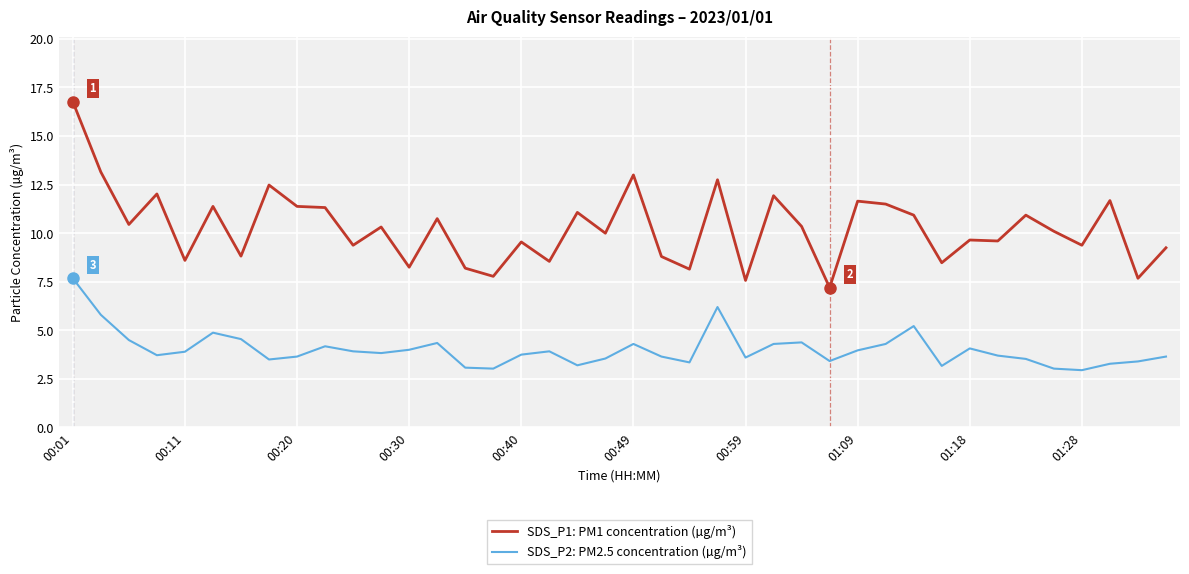

True or false: SDS_P2: PM2.5 concentration (µg/m³) and SDS_P1: PM1 concentration (µg/m³) cross at least once.

False